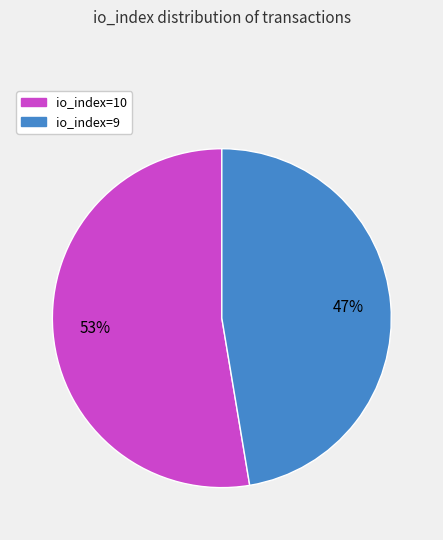

To the nearest percent, what is the average slice percentage?

50%